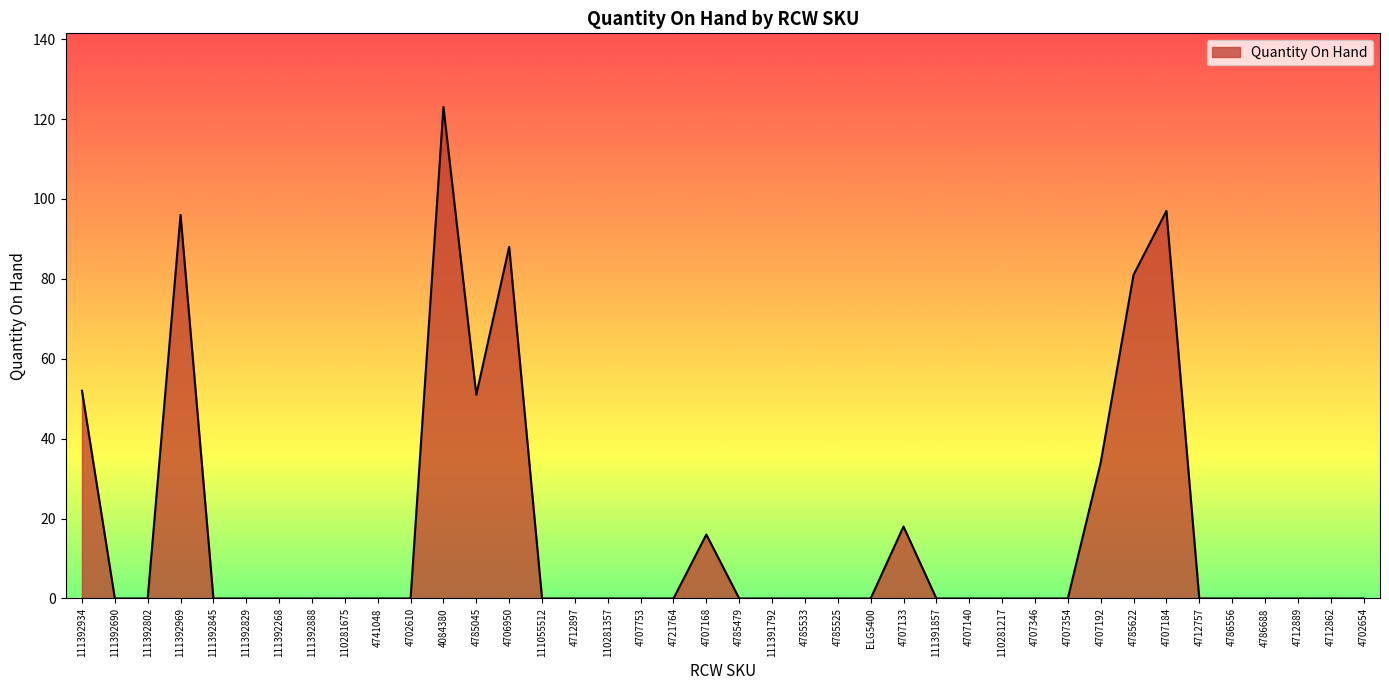

What is the difference between the maximum and minimum values?

123